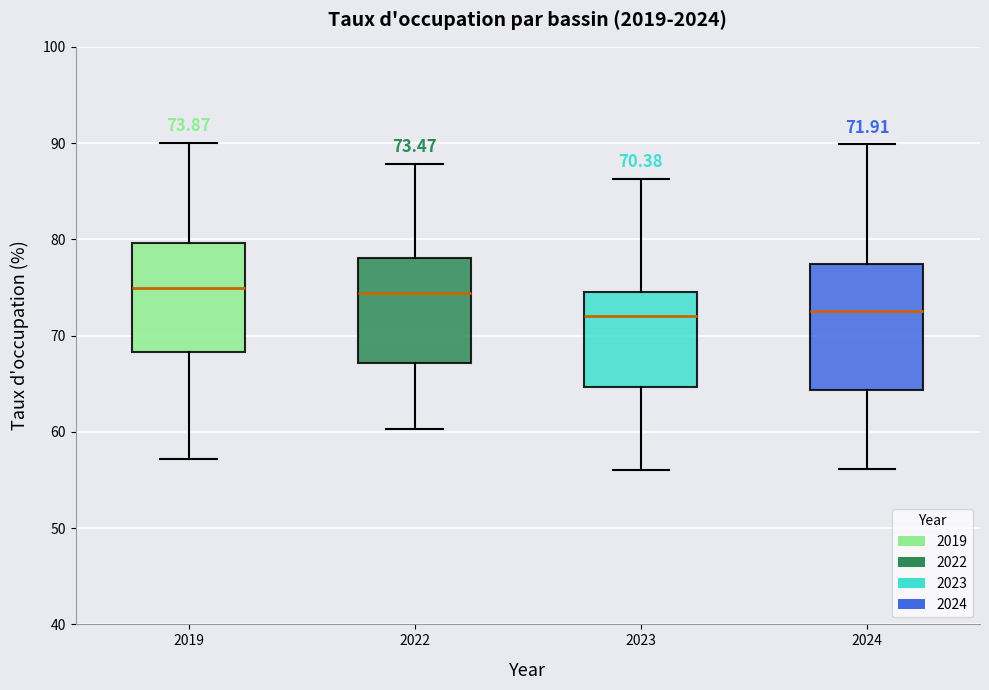

Which box is the tallest, from its lower edge to its upper edge?

2024